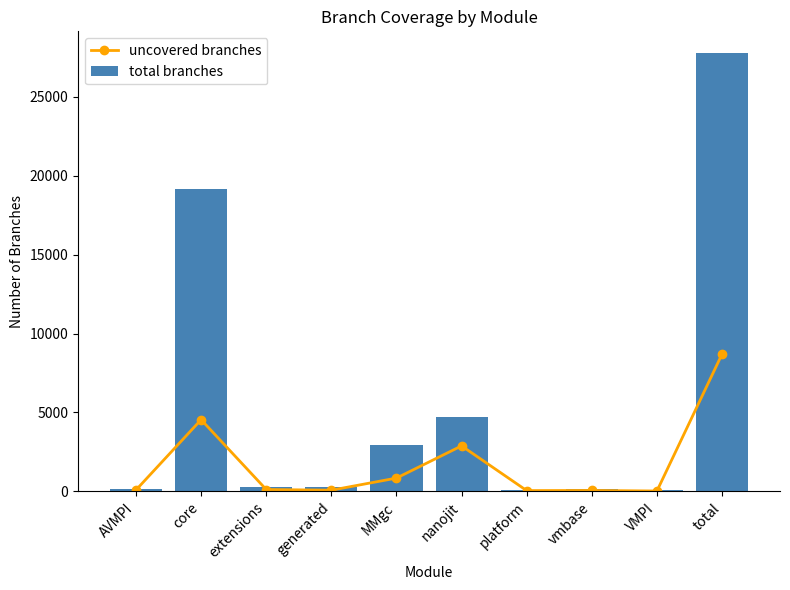

What is the label of the 7th bar from the right?

generated